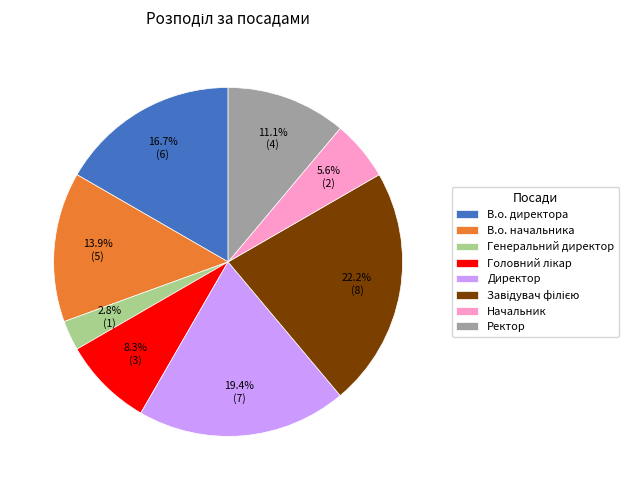

Which has a higher value, В.о. начальника or Директор?

Директор